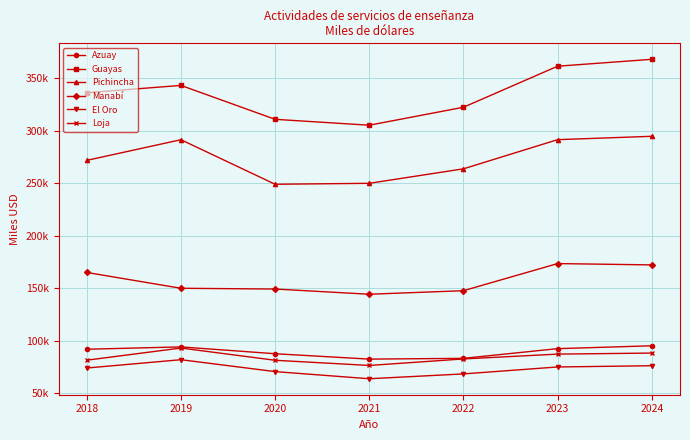

Reading left to right, transcribe all the data shown in this chart.

Azuay: 2018=91904	2019=94130	2020=87624	2021=82504	2022=83230	2023=92458	2024=95193
Guayas: 2018=336136	2019=343130	2020=310837	2021=305230	2022=322328	2023=361408	2024=367987
Pichincha: 2018=271751	2019=291420	2020=249003	2021=249903	2022=263693	2023=291463	2024=294675
Manabí: 2018=165016	2019=149958	2020=149225	2021=144279	2022=147645	2023=173464	2024=172219
El Oro: 2018=74009	2019=81933	2020=70603	2021=63800	2022=68408	2023=75023	2024=76192
Loja: 2018=81477	2019=93054	2020=81395	2021=76460	2022=82664	2023=87264	2024=88263